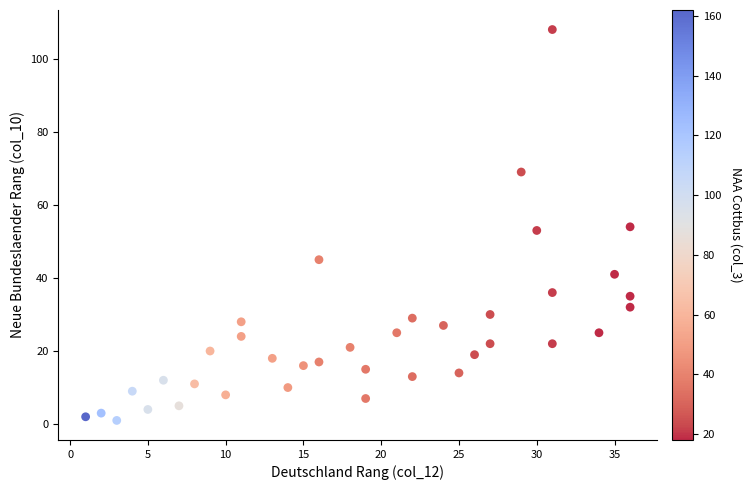

What is the range of Y values (max minus min)?

107